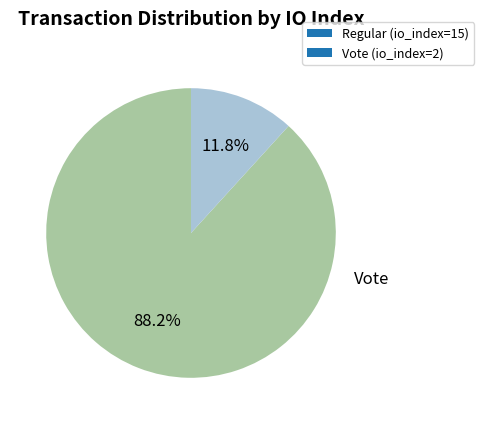

What is the ratio of the value at Vote (io_index=2) to the value at Regular (io_index=15)?

0.1